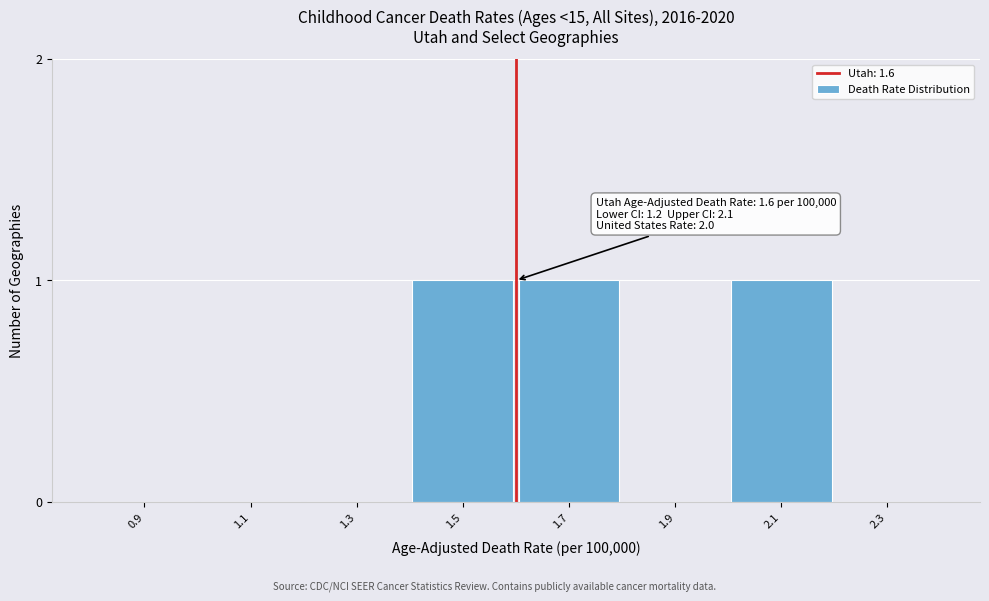

Reading left to right, extract all data points from this chart.

0.9=0	1.1=0	1.3=0	1.5=1	1.7=1	1.9=0	2.1=1	2.3=0